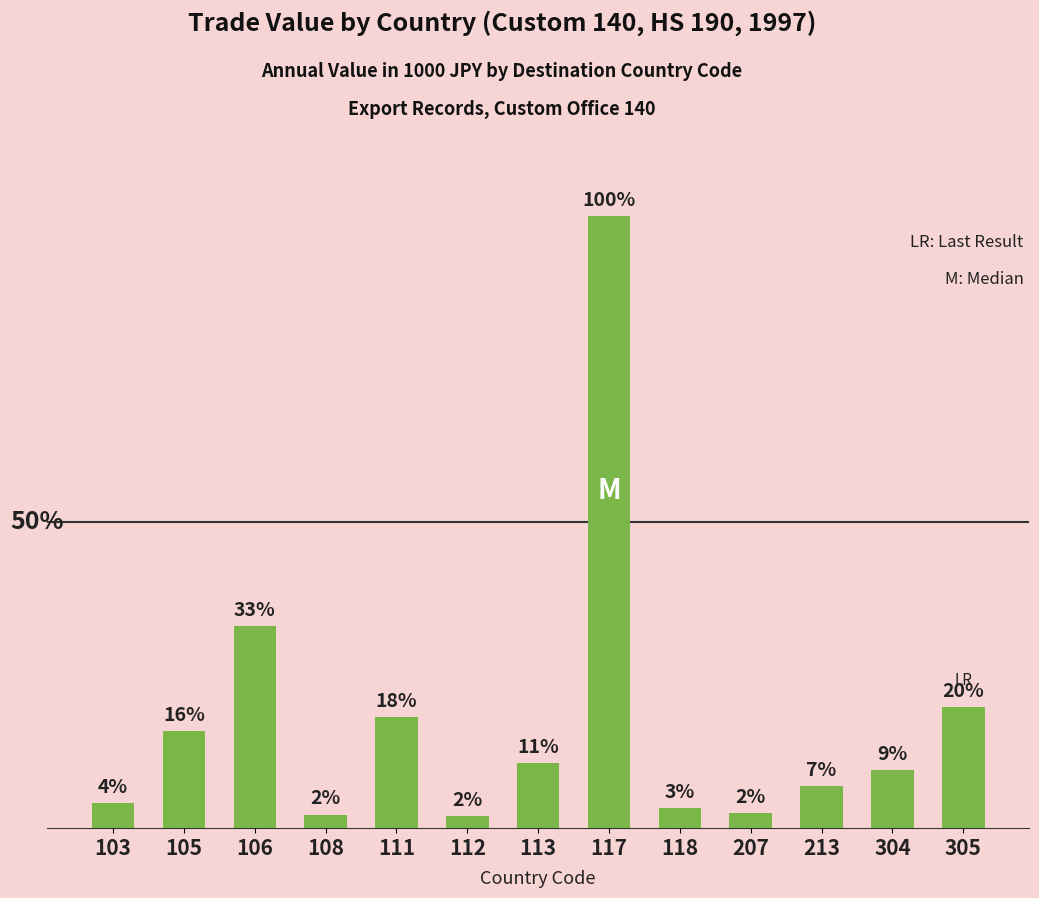

Reading left to right, what are all the values shown in this chart?

103=5659	105=22271	106=46250	108=3113	111=25398	112=2762	113=14875	117=140248	118=4617	207=3360	213=9558	304=13320	305=27769